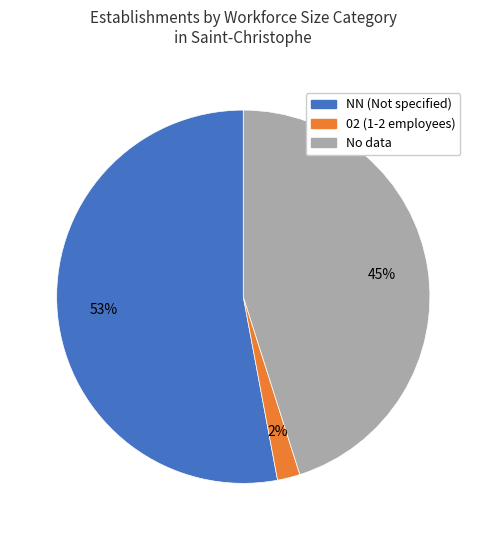

To the nearest percent, what is the average slice percentage?

33%